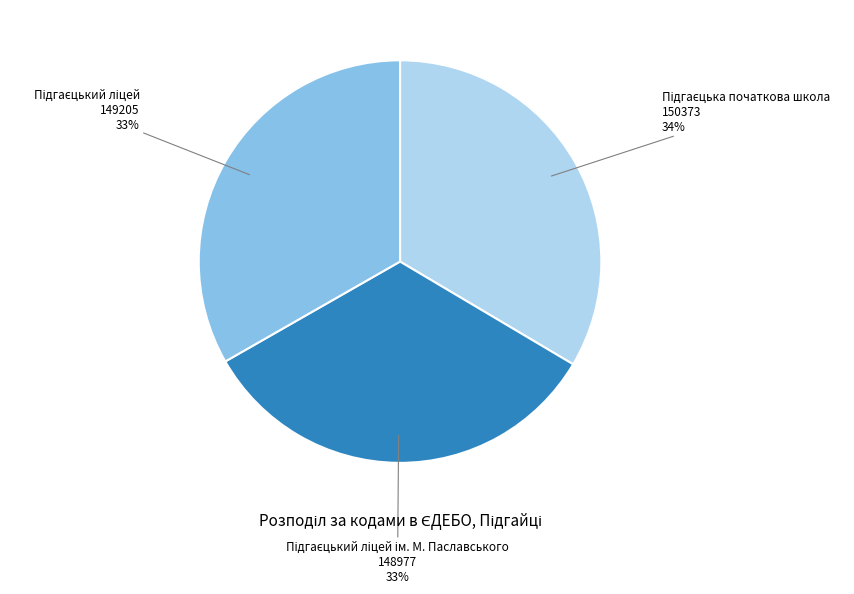

Is there any slice that represents more than half of the pie?

No